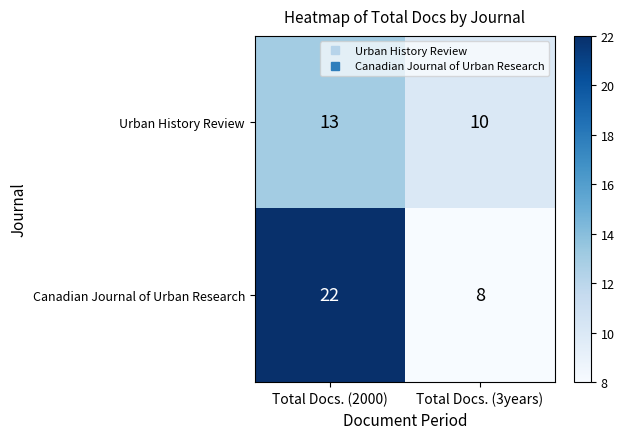

Which series has the widest spread of values?

Canadian Journal of Urban Research